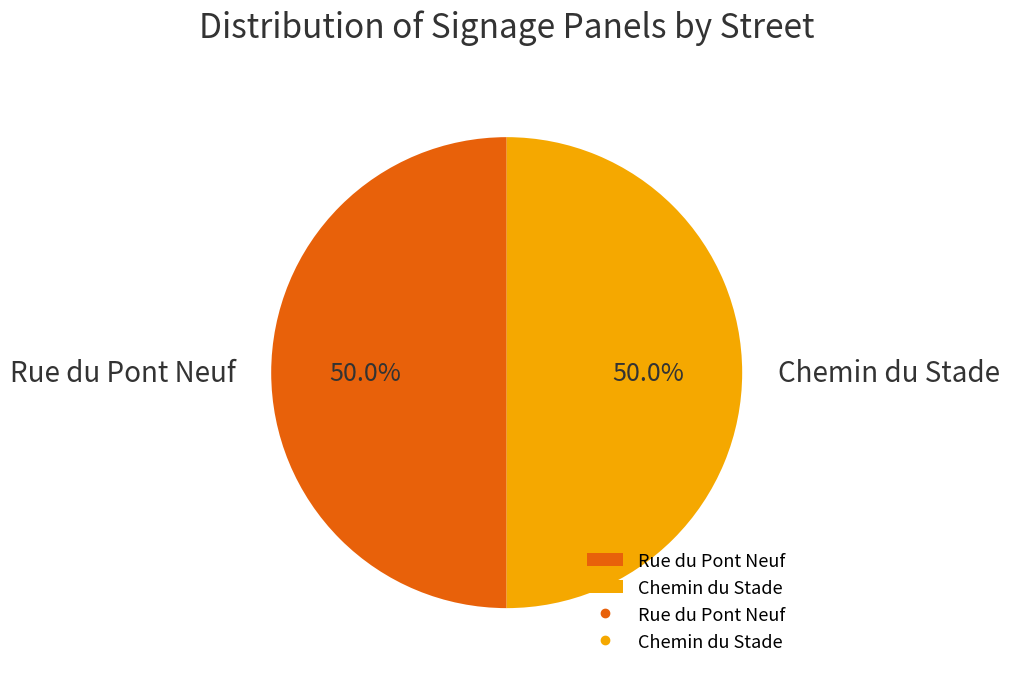

What percentage is NOT represented by Chemin du Stade?

50.0%